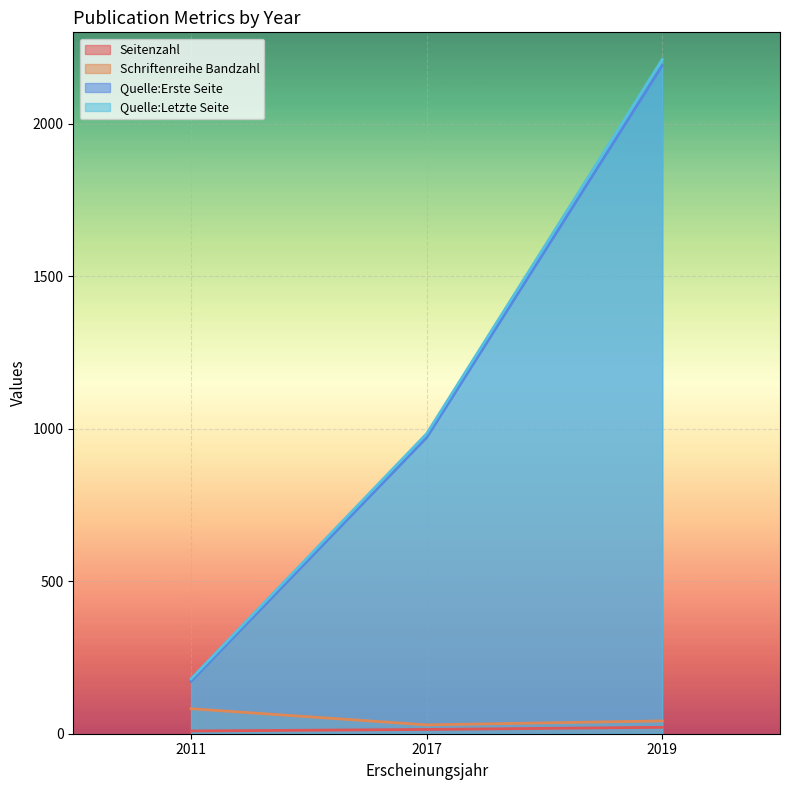

At which label does Schriftenreihe Bandzahl first exceed 42?

2011